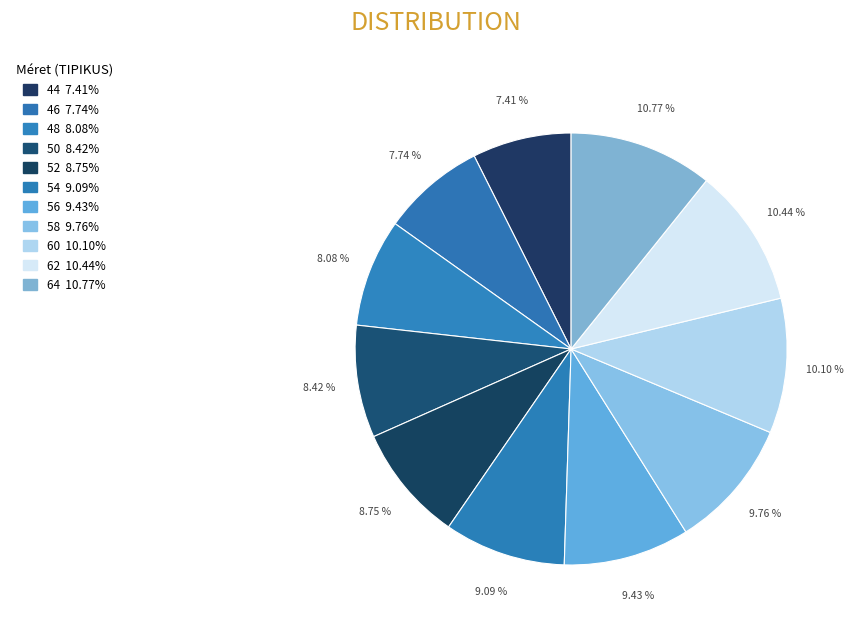

Count the number of slices in the pie.

11